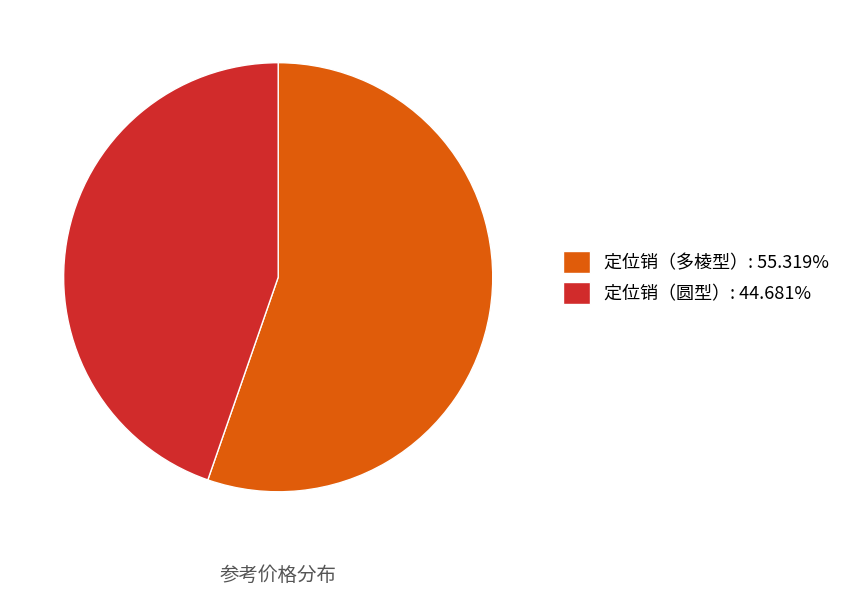

The 定位销（多棱型） slice represents 55% of the pie. True or false?

True